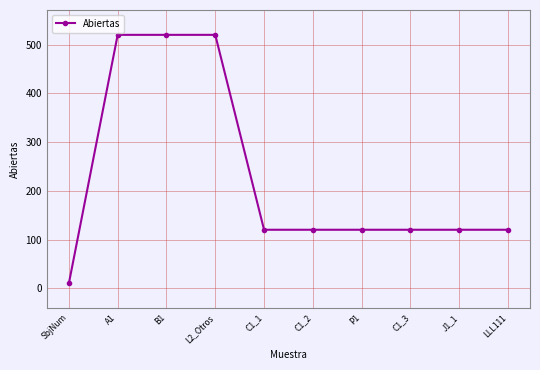

What value does the data have at C1_1?

120